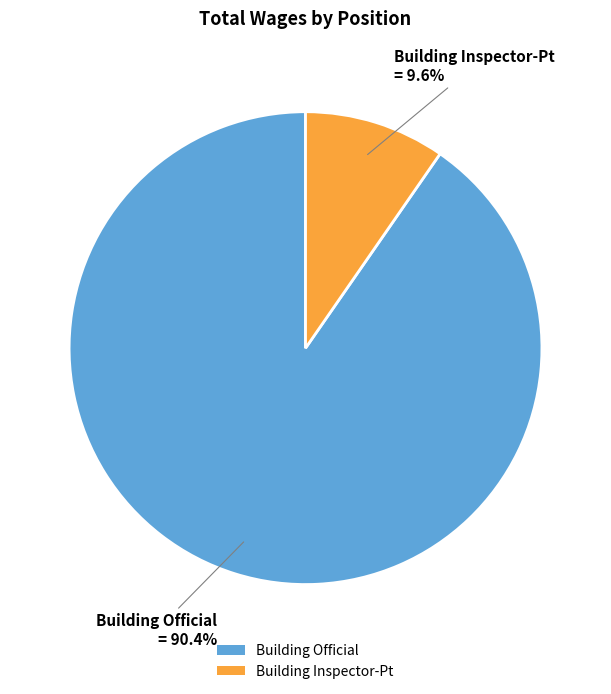

Which category has the smallest portion of the pie?

Building Inspector-Pt